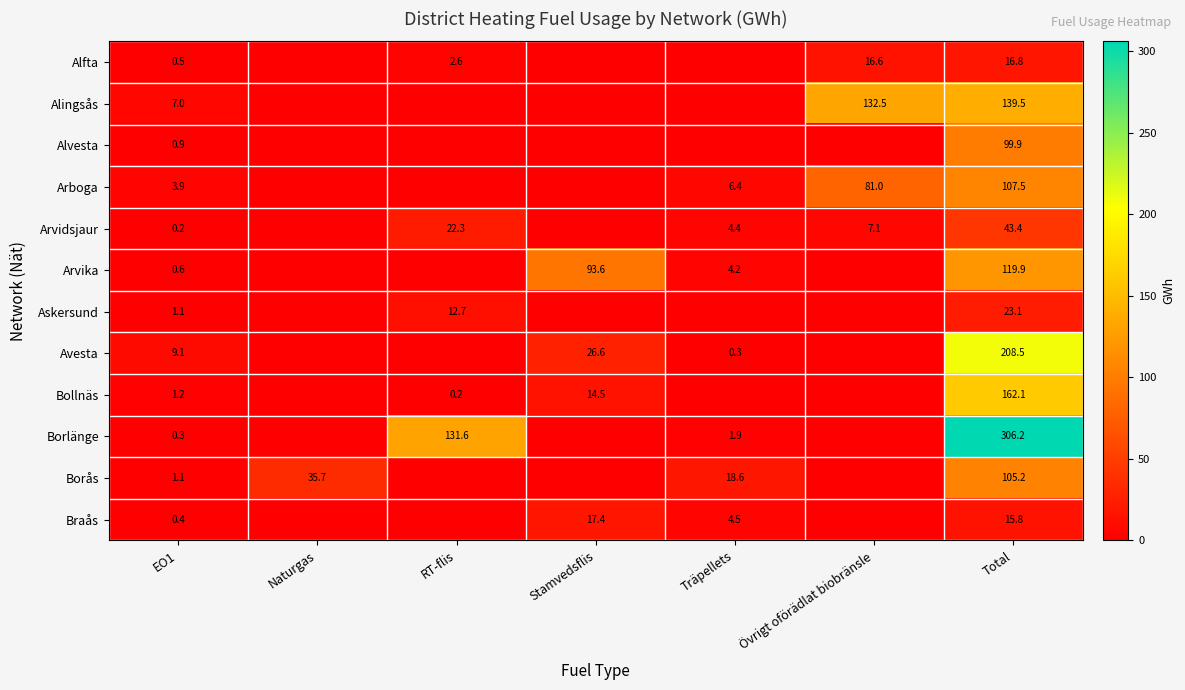

At which category is the sum across all series the highest?

Total